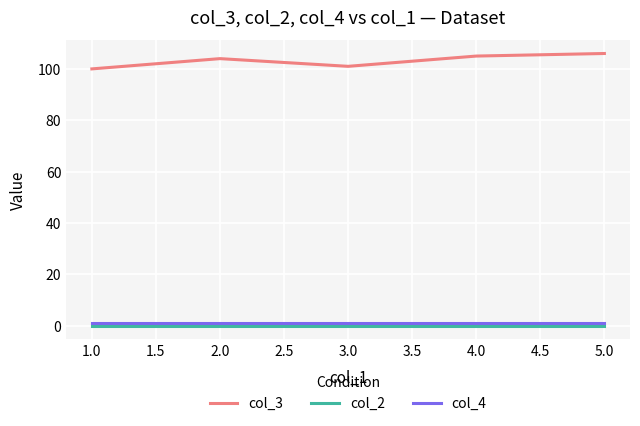

True or false: col_2 and col_3 intersect in this chart.

False